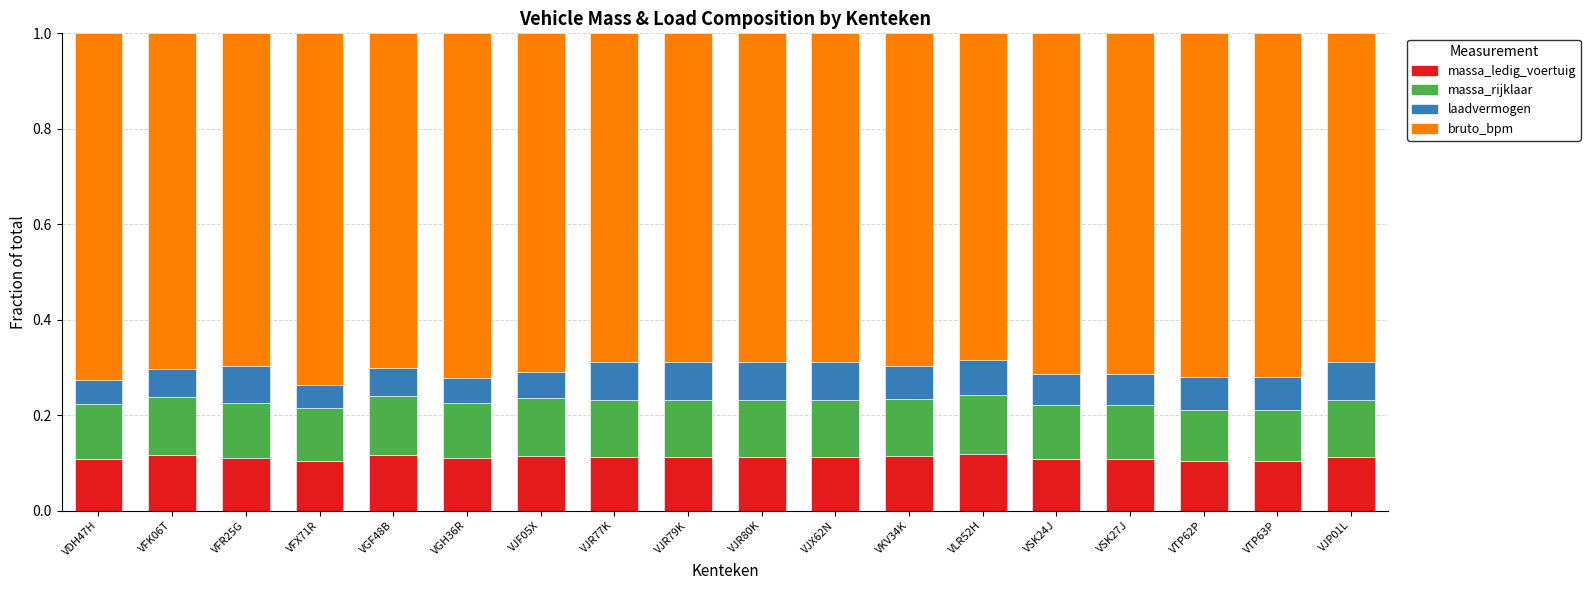

What are all the series names shown in the legend?

massa_ledig_voertuig, massa_rijklaar, laadvermogen, bruto_bpm